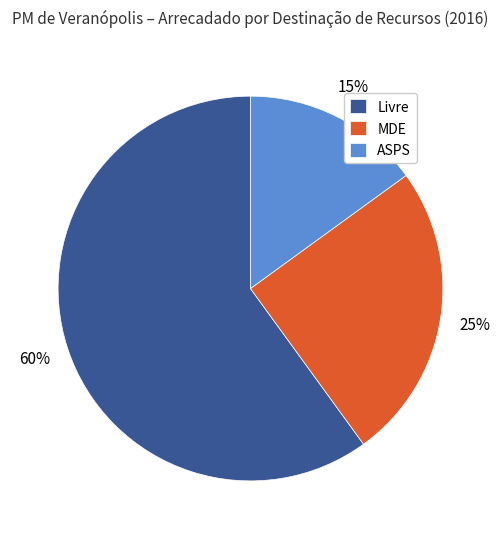

To the nearest percent, what percentage of the pie is MDE?

25%